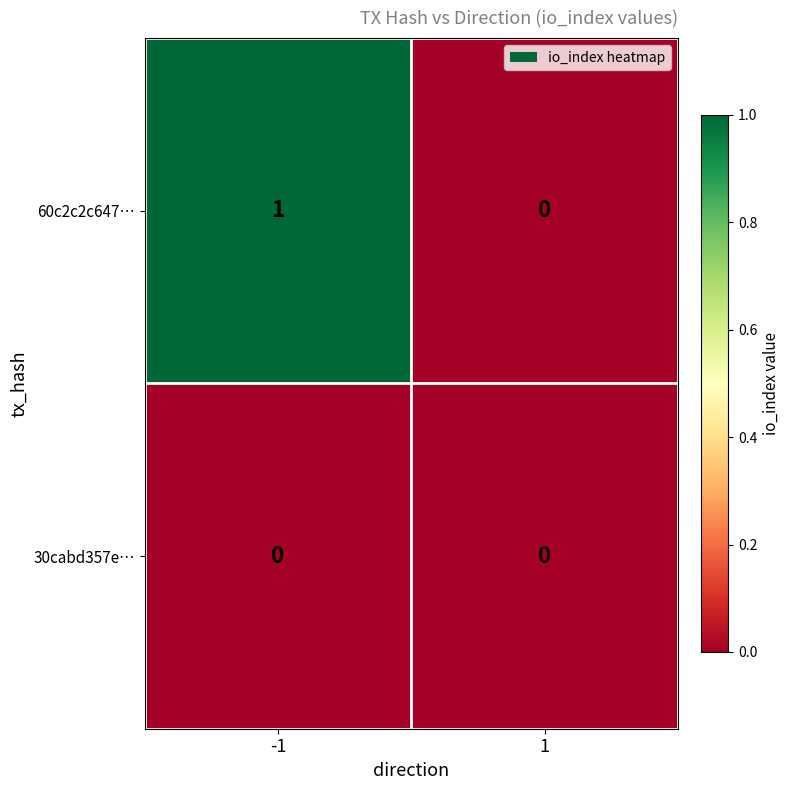

Which series has the largest total across all categories?

60c2c2c647…